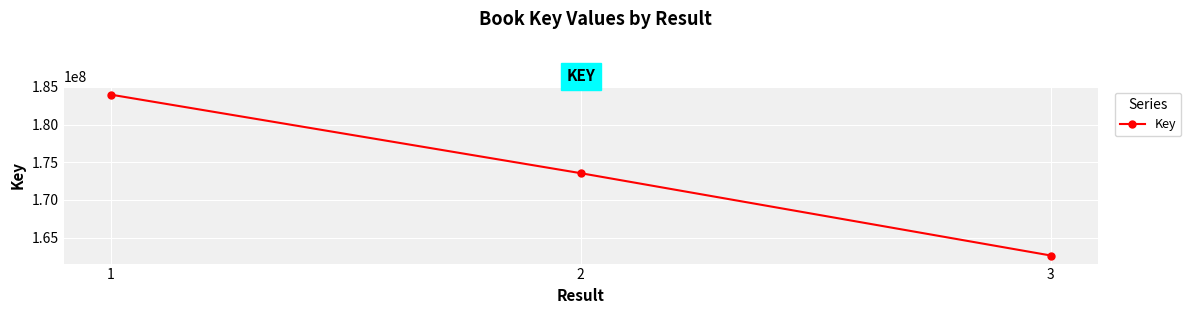

True or false: the data shows 107150823 at 1.

False